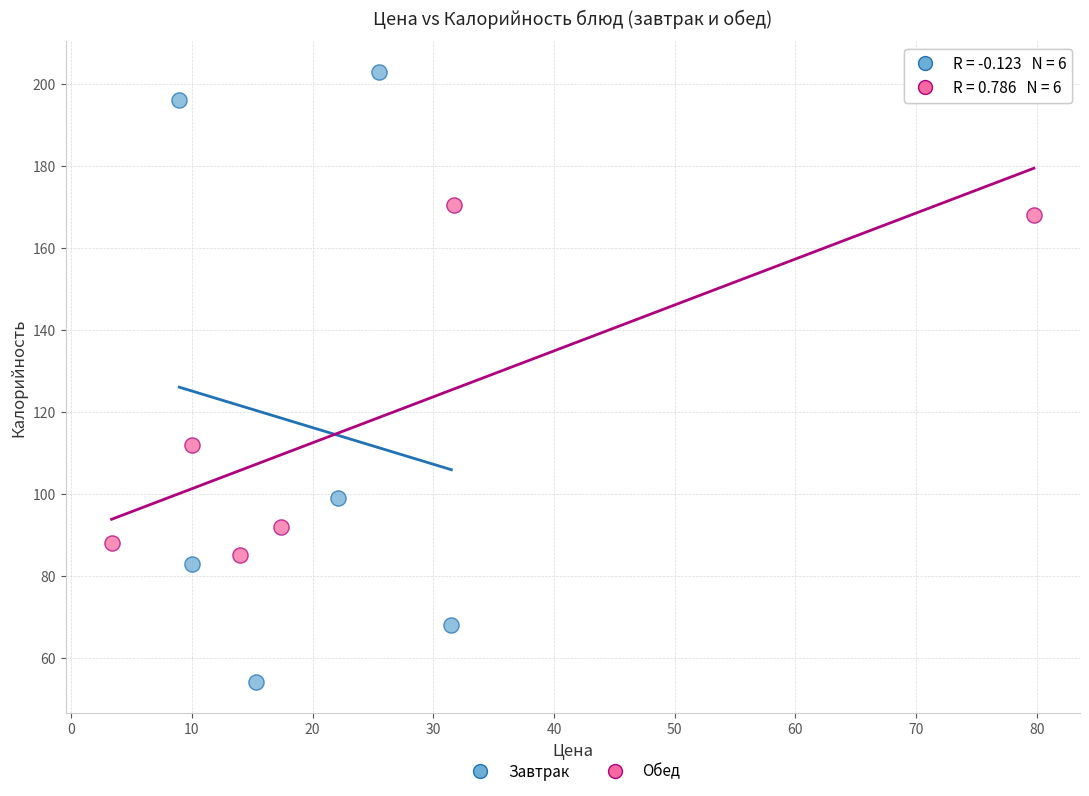

Which series has the largest Y range (max minus min)?

Завтрак